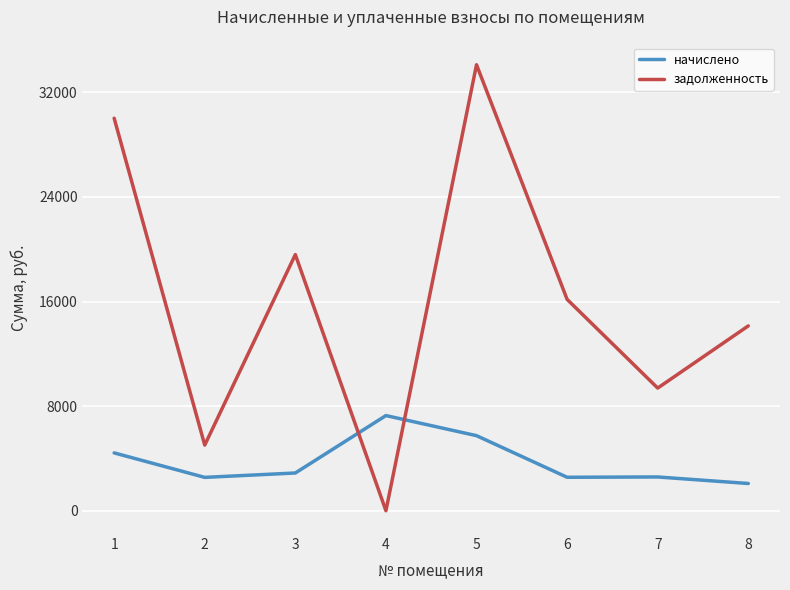

What is the difference between the maximum and minimum values in the начислено series?

5194.8